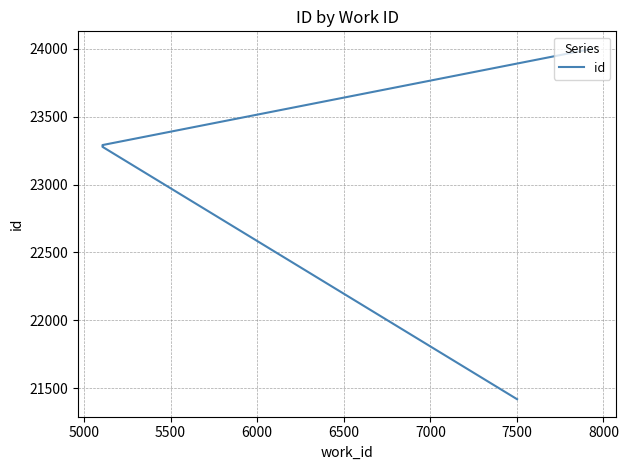

What is the sum of all values?

231688